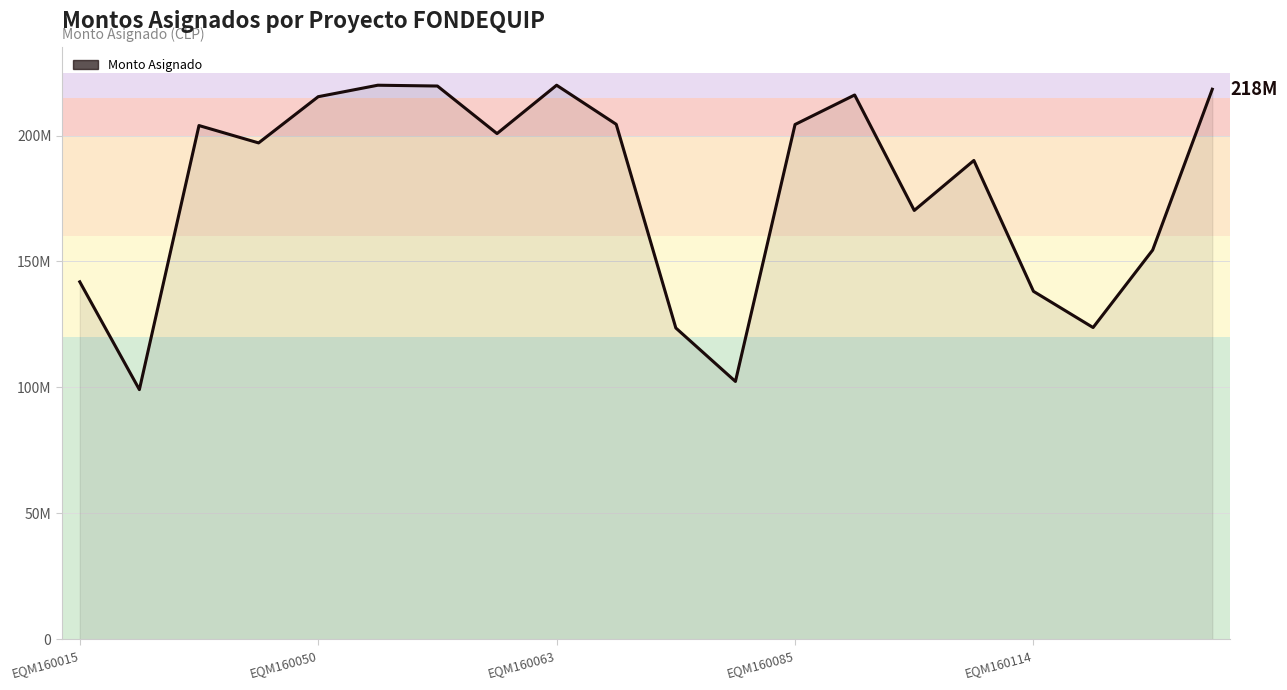

What is the value of the 20th point from the left?

218407112.0